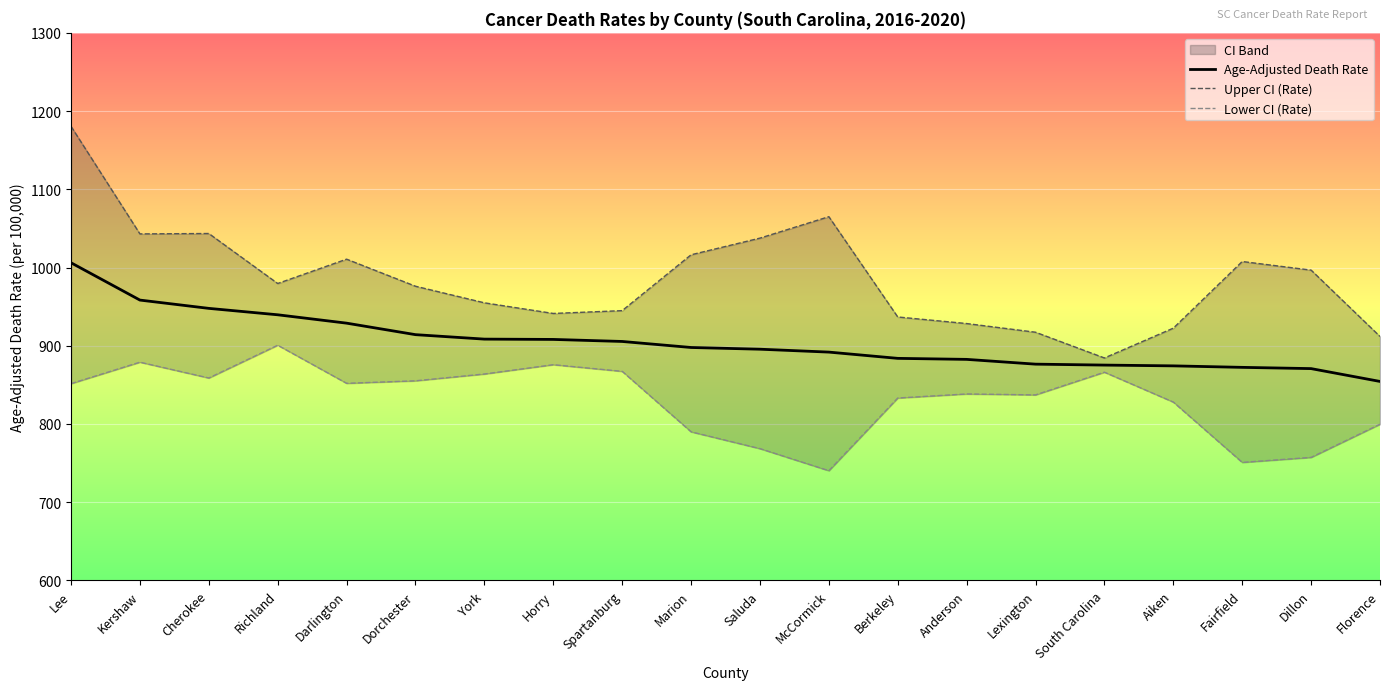

What is the sum of the Upper CI (Rate) values at Lee and South Carolina?

2064.9